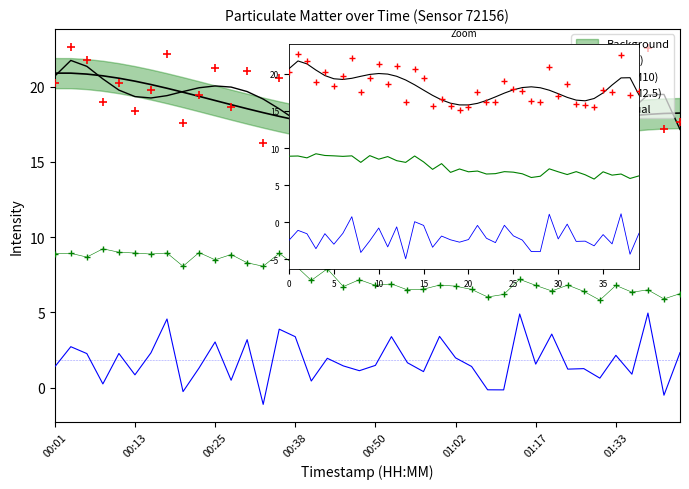

What is the spread (max minus min) of values at 31?

18.8